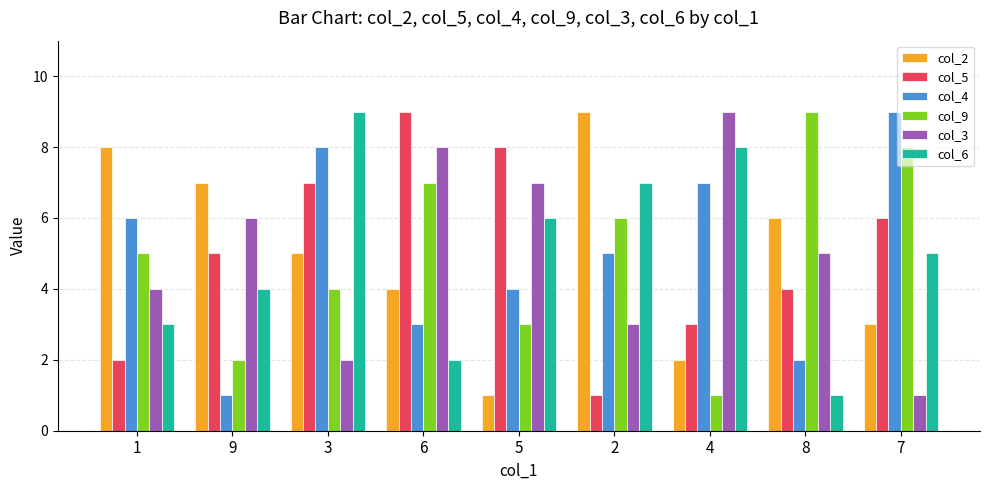

What is the average value of the col_4 series?

5